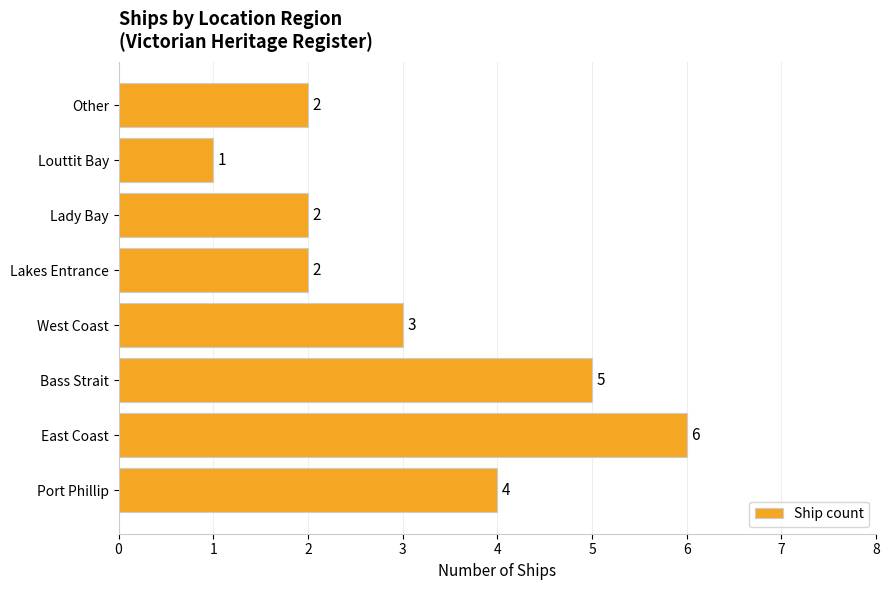

What is the difference between the maximum and second lowest values?

4